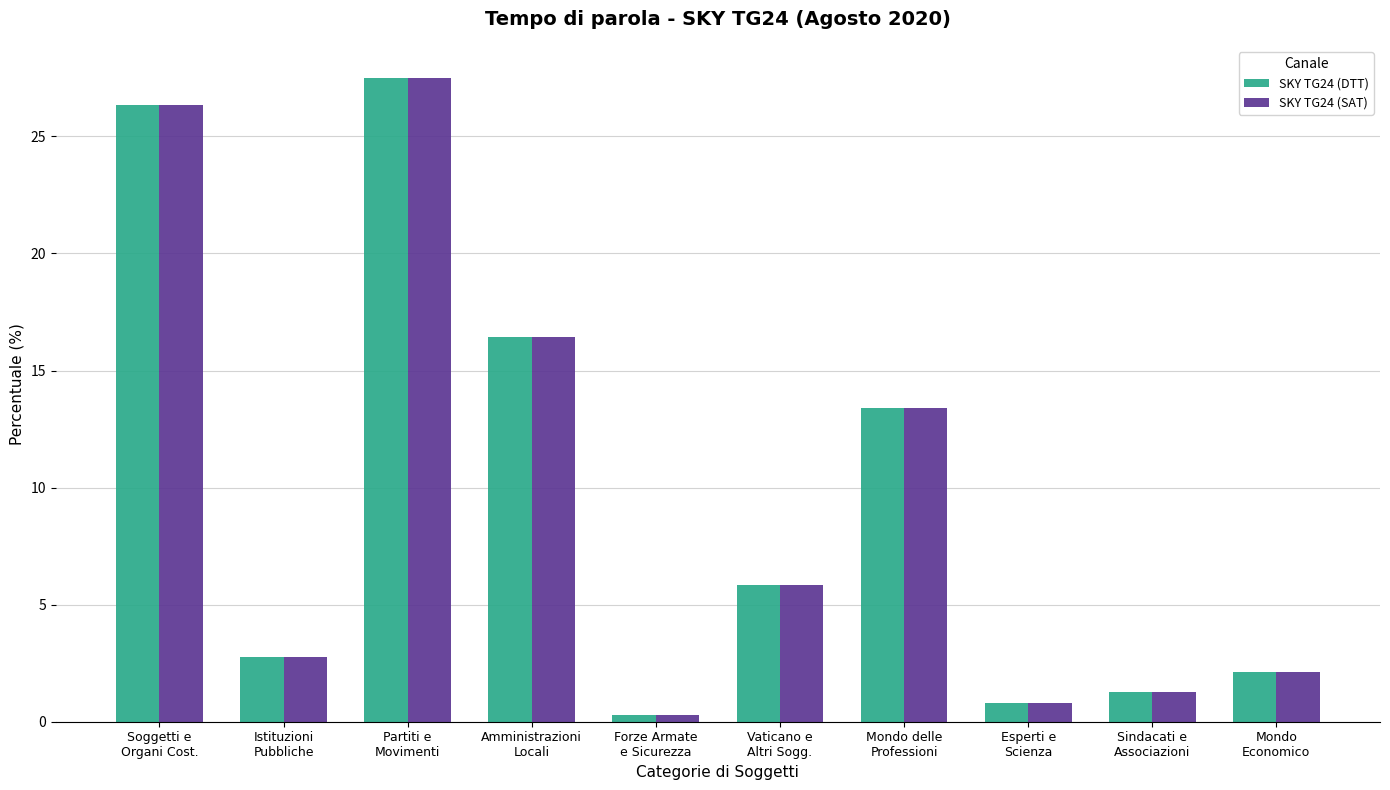

Is the value of SKY TG24 (SAT) at Mondo
Economico greater than the value of SKY TG24 (DTT) at Soggetti e
Organi Cost.?

No